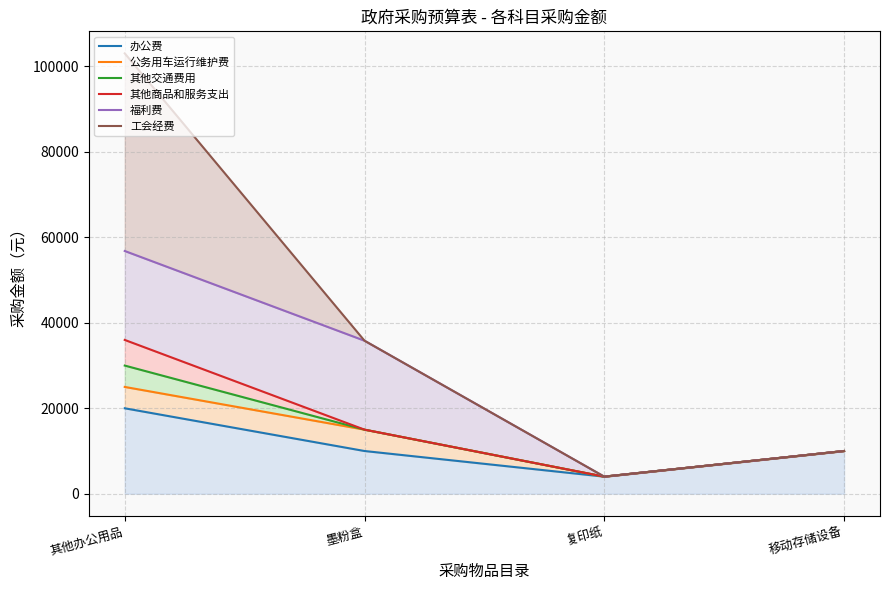

What is the sum of the 公务用车运行维护费 values at 移动存储设备 and 其他办公用品?

35000.0